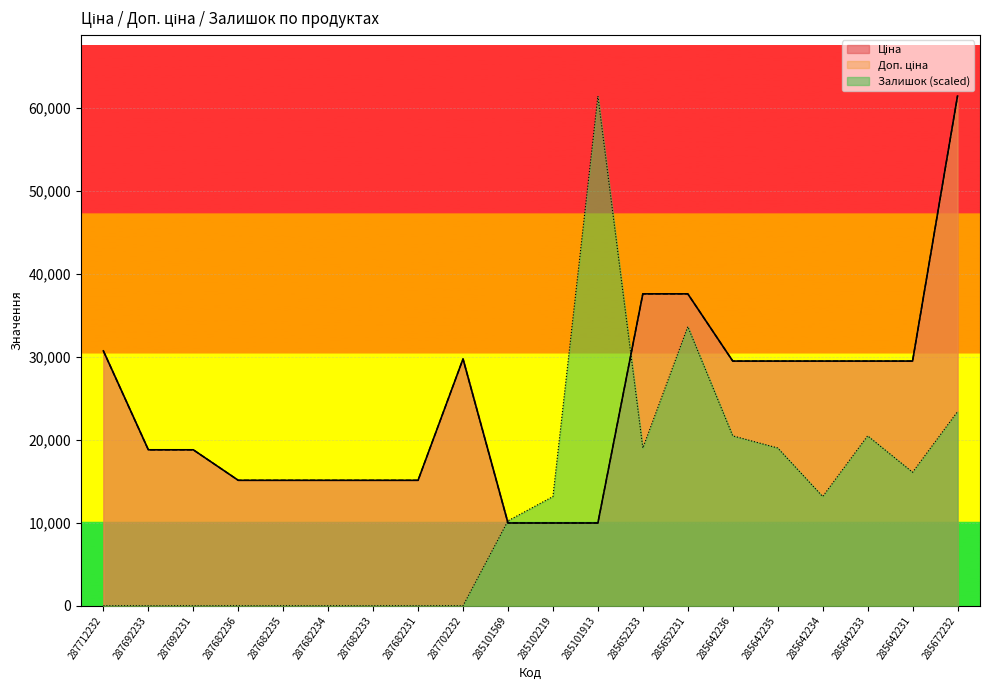

Which series has the largest range (max minus min)?

Залишок